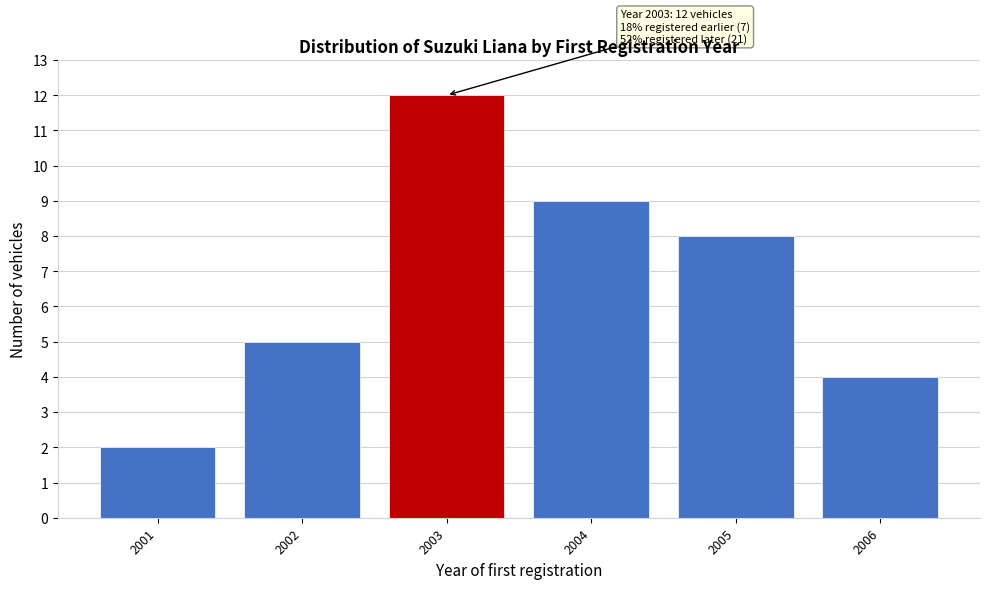

Reading left to right, extract all data points from this chart.

2	5	12	9	8	4